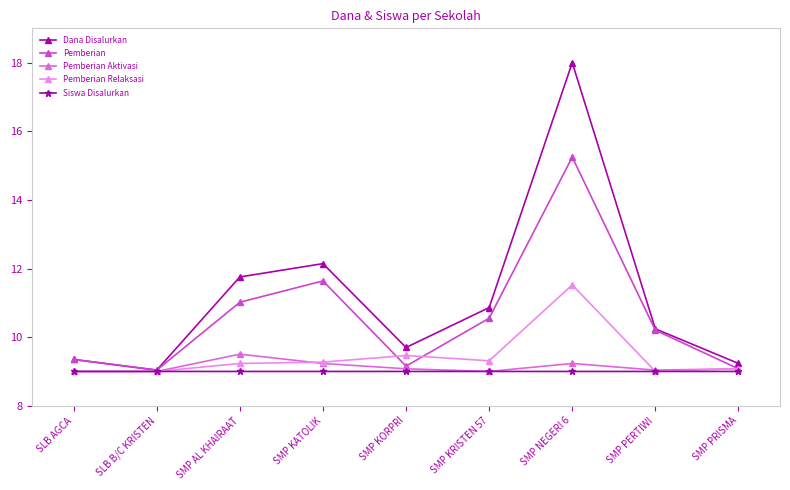

Read the Siswa Disalurkan value at SMP PERTIWI.

9.0